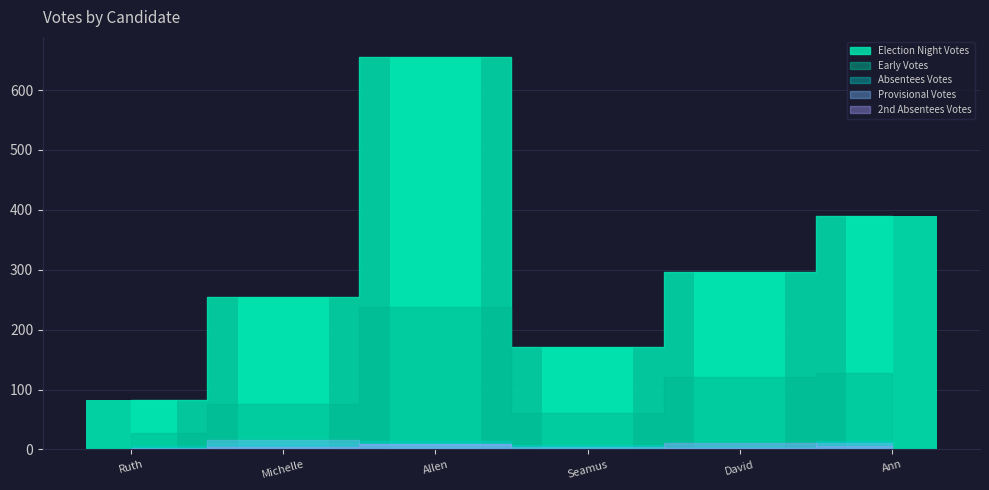

What is the difference between the values at Ruth and David?

215